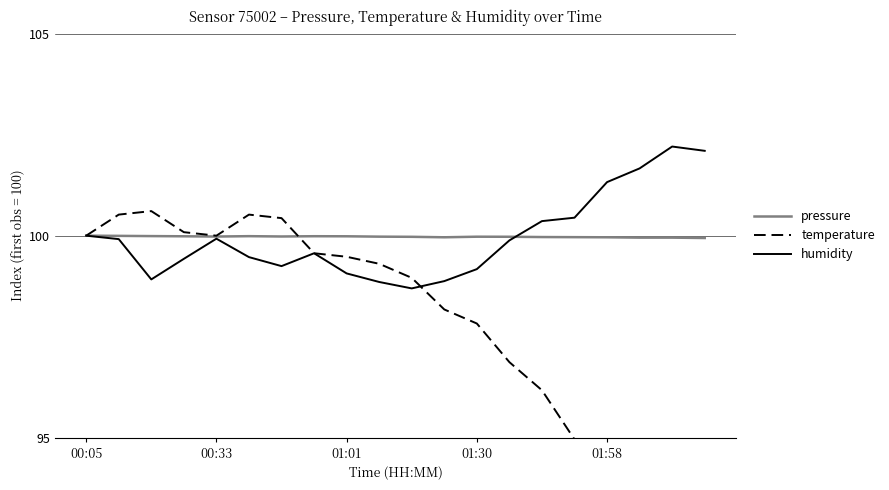

Is this an area chart (filled region under the line)?

No